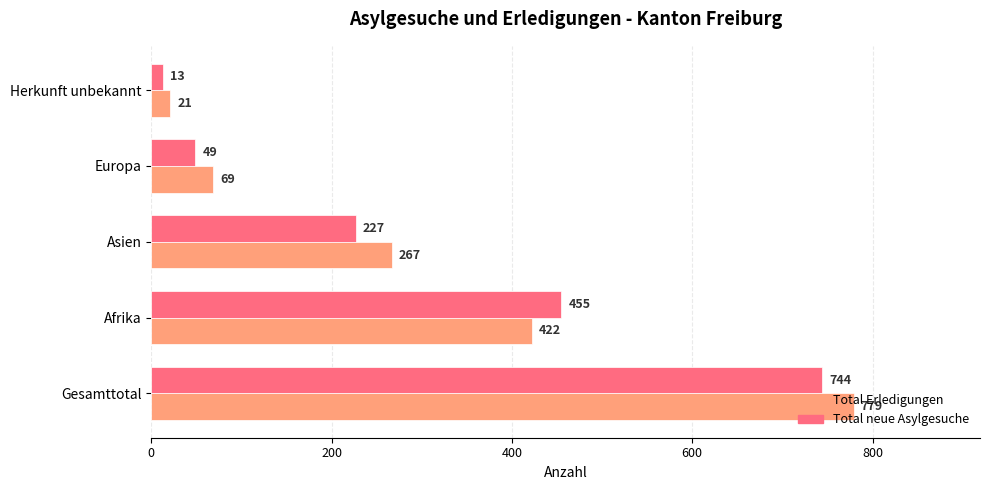

What is the maximum value shown in the chart?

779